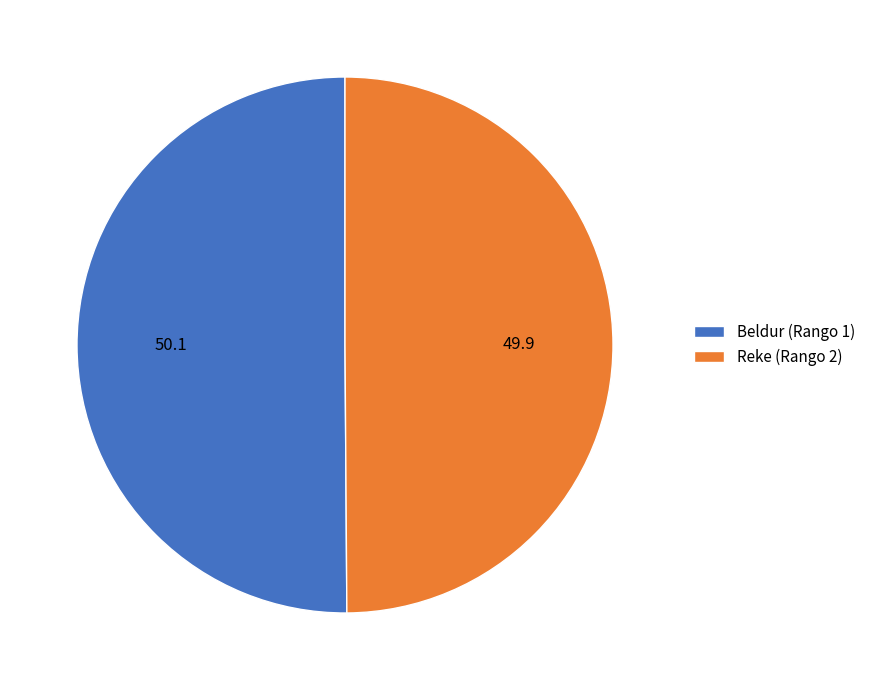

What is the ratio of the value at Beldur (Rango 1) to the value at Reke (Rango 2)?

1.0